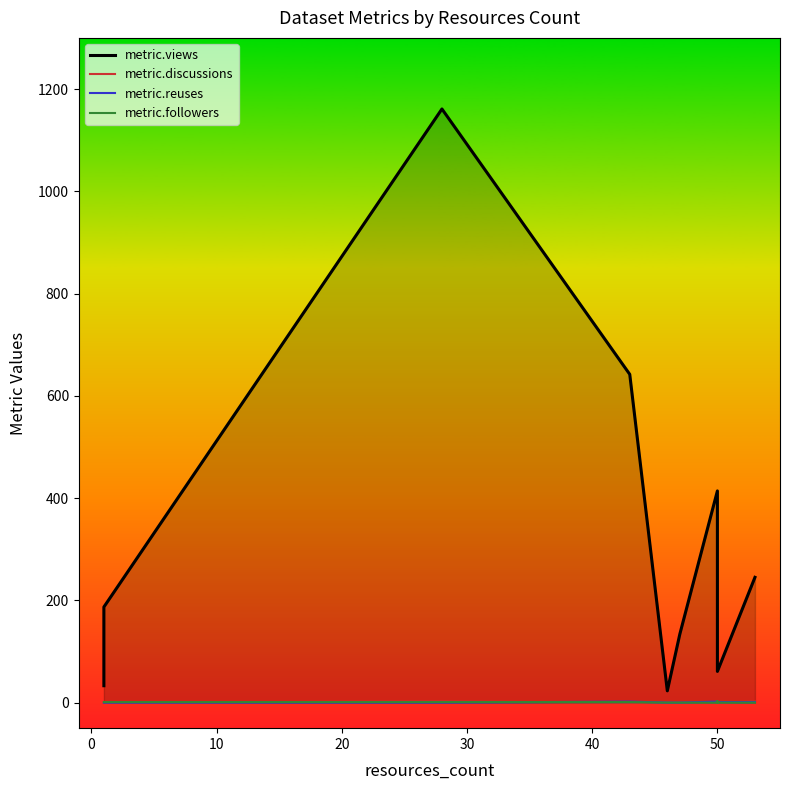

List the series in order of their peak value, highest first.

metric.views, metric.followers, metric.discussions, metric.reuses